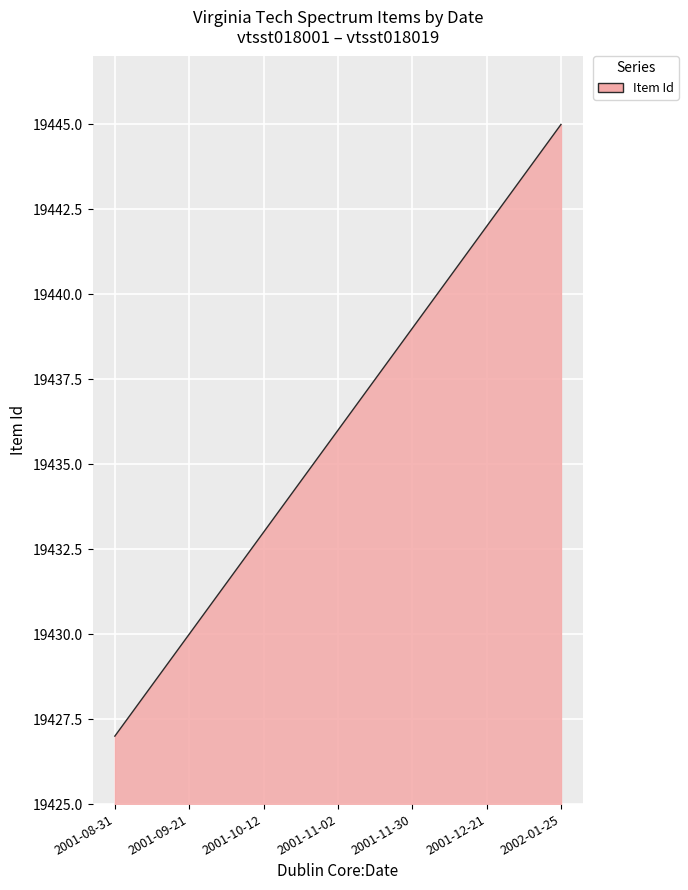

What is the difference between the maximum and minimum values?

18